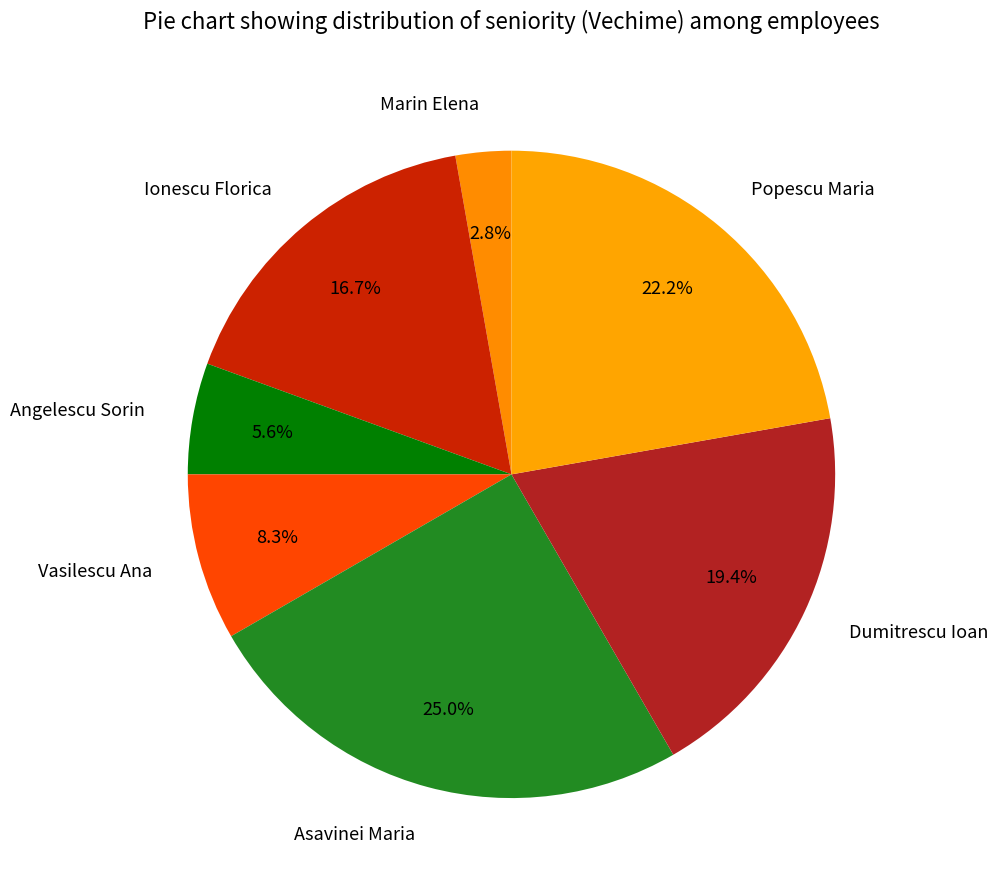

Is Marin Elena the majority of the pie?

No